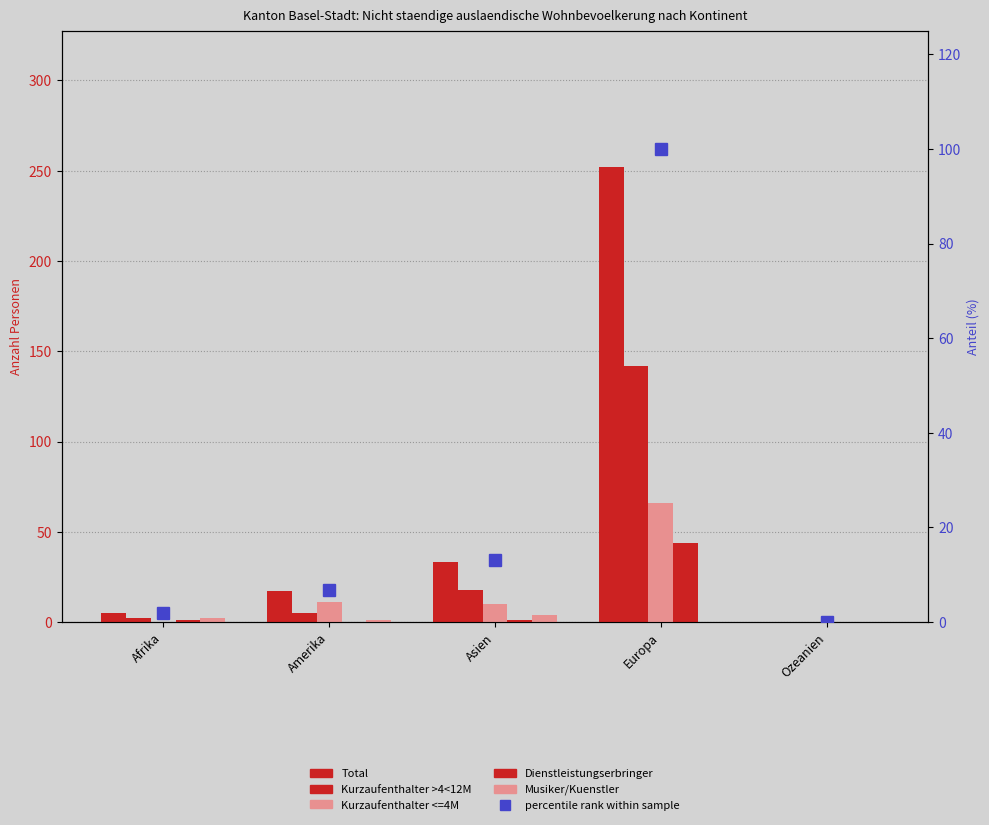

Is it true that Musiker/Kuenstler equals 0.0 at Europa?

True